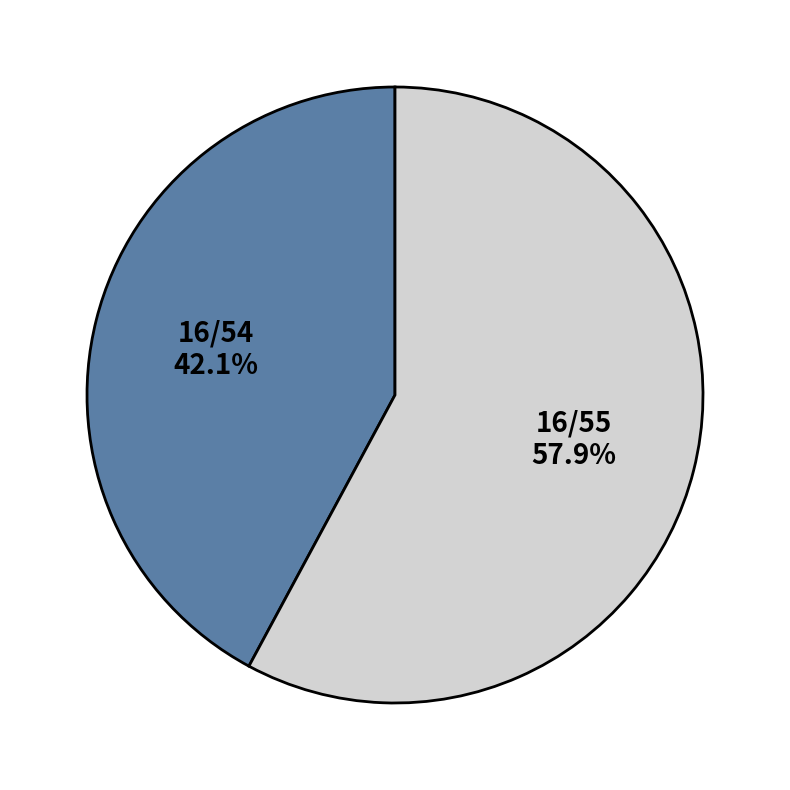

To the nearest percent, what is the average slice percentage?

50%